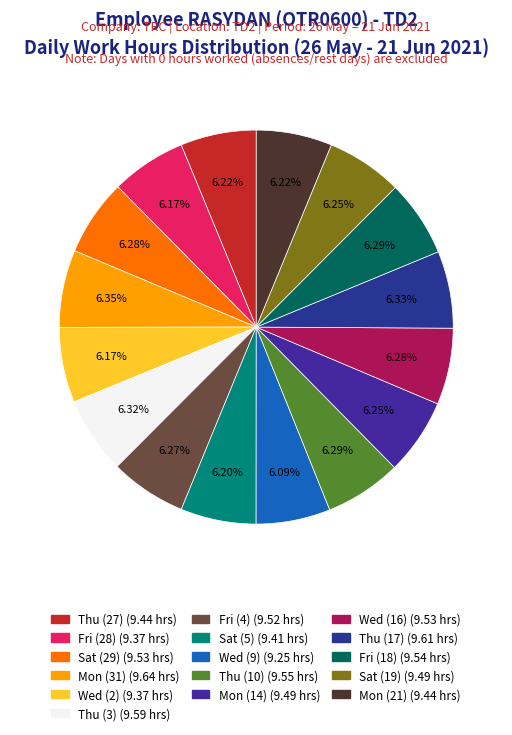

Is there any slice that represents more than half of the pie?

No